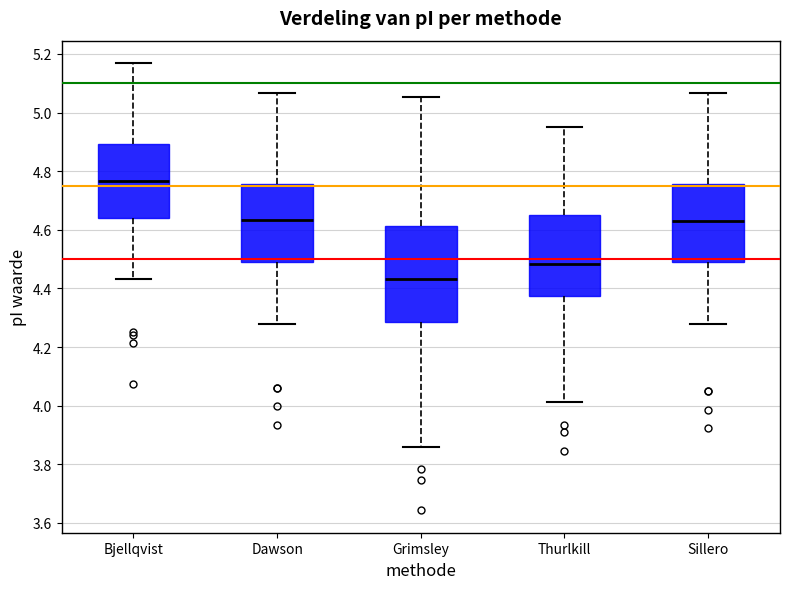

Reading left to right, transcribe this box plot: for each box, give where its median line is, the range the box spans, and where its two whiskers end, as read against the y-axis. The values are not printed on the chart, so give them approximately, as read against the axis.

Bjellqvist: median 4.76, box 4.64 to 4.90, whiskers 4.44 to 5.16
Dawson: median 4.64, box 4.50 to 4.76, whiskers 4.28 to 5.06
Grimsley: median 4.44, box 4.28 to 4.62, whiskers 3.86 to 5.06
Thurlkill: median 4.48, box 4.38 to 4.66, whiskers 4.02 to 4.96
Sillero: median 4.62, box 4.50 to 4.76, whiskers 4.28 to 5.06